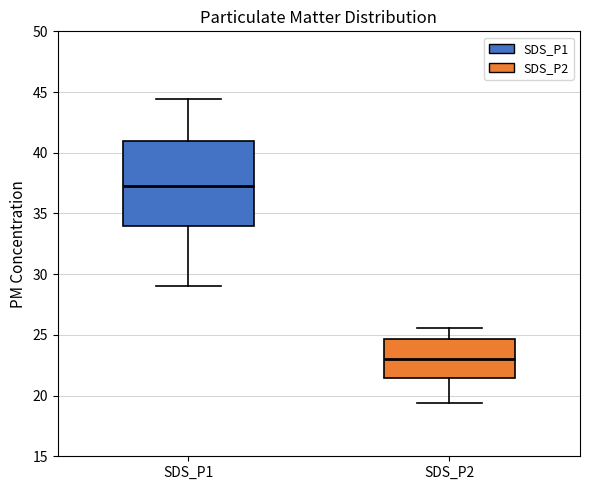

Which box is the tallest, from its lower edge to its upper edge?

SDS_P1